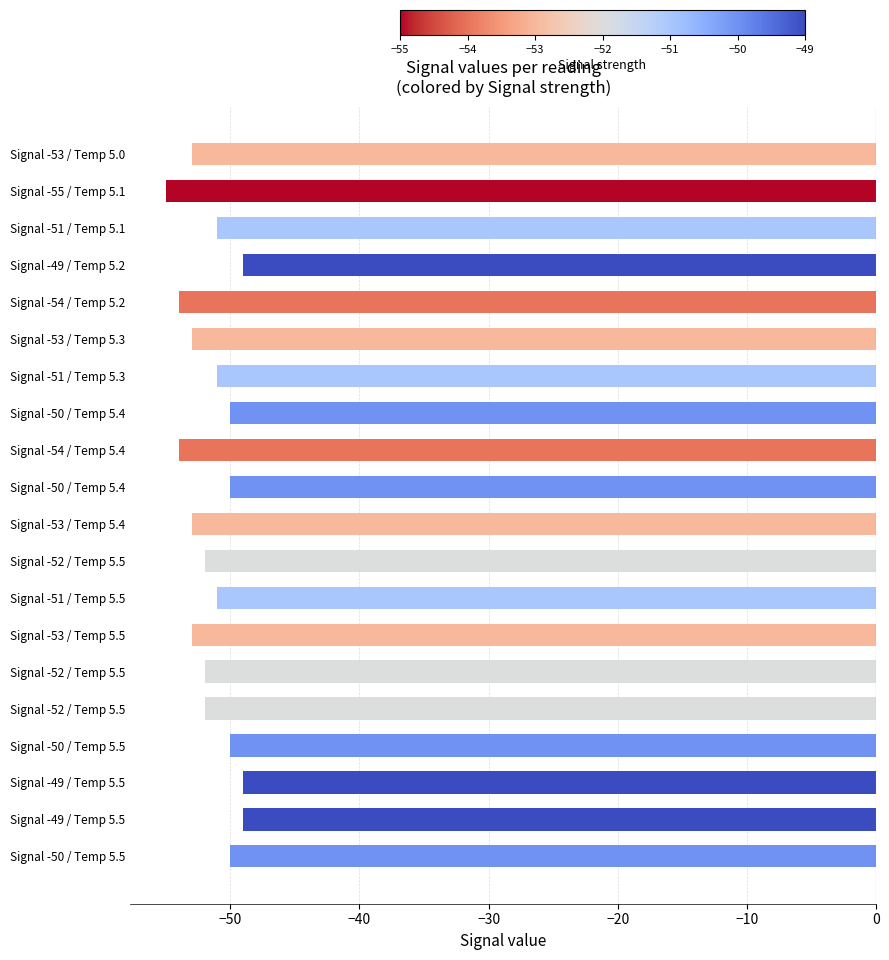

What is the smallest value displayed?

-55